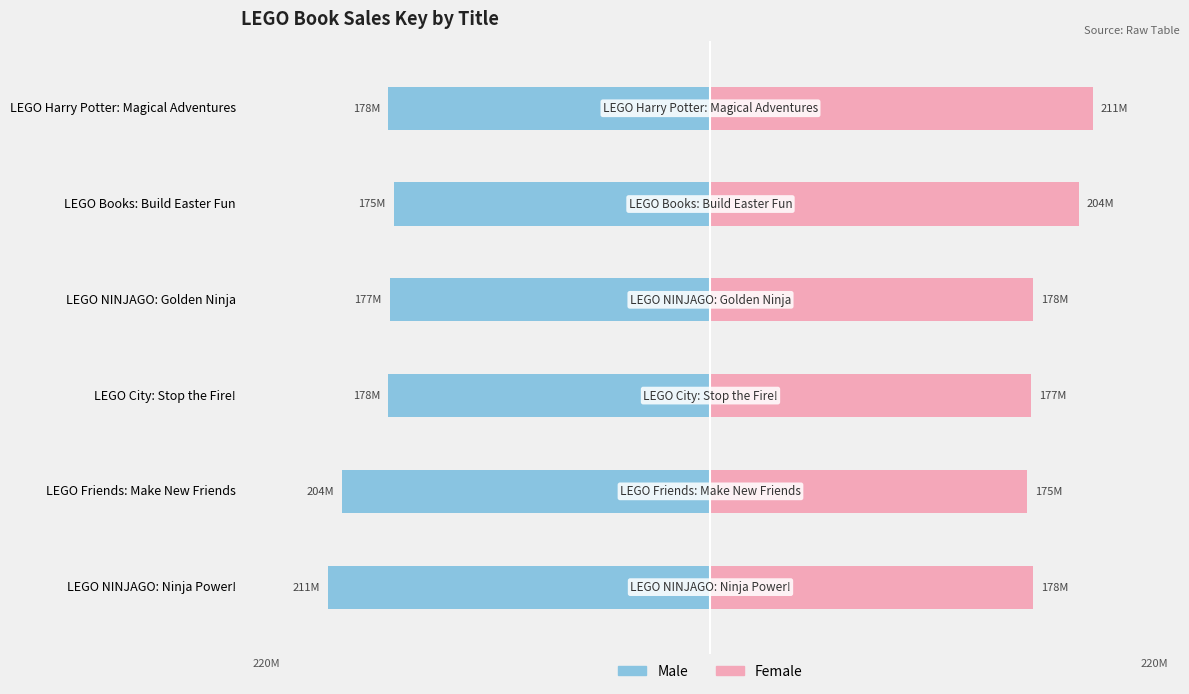

What is the greatest value displayed?

211326019